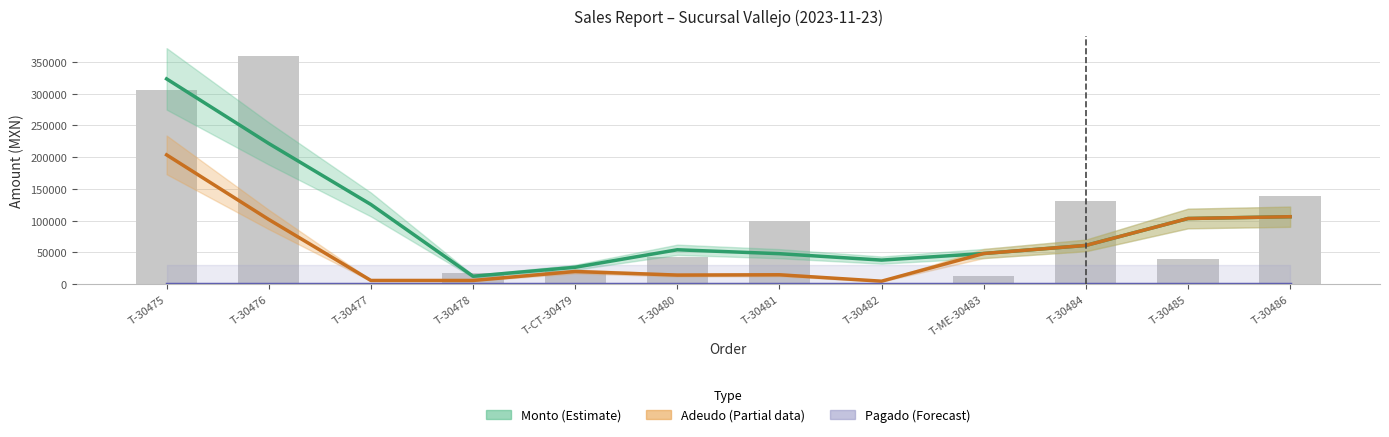

The Adeudo (Partial) series shows 6679.0 at T-30481. True or false?

False